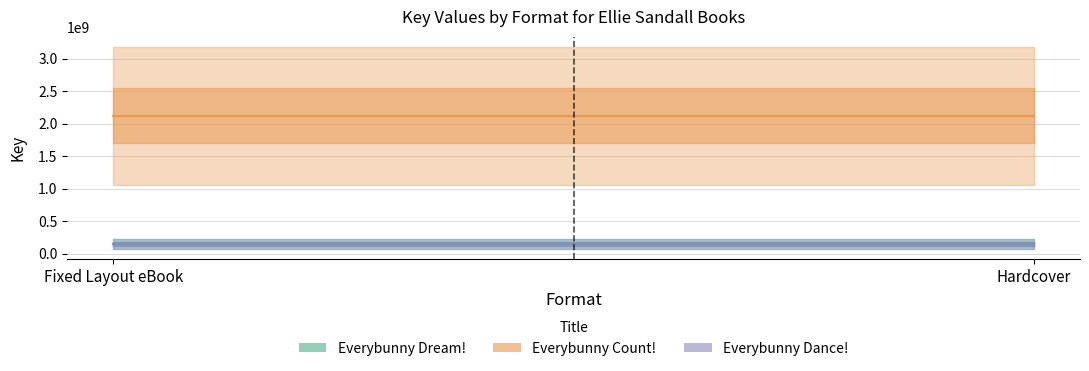

At which label is Everybunny Dream! closest to 148957468?

Fixed Layout eBook